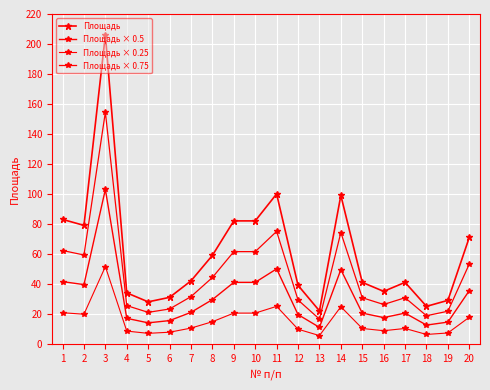

Which series has the largest total across all categories?

Площадь